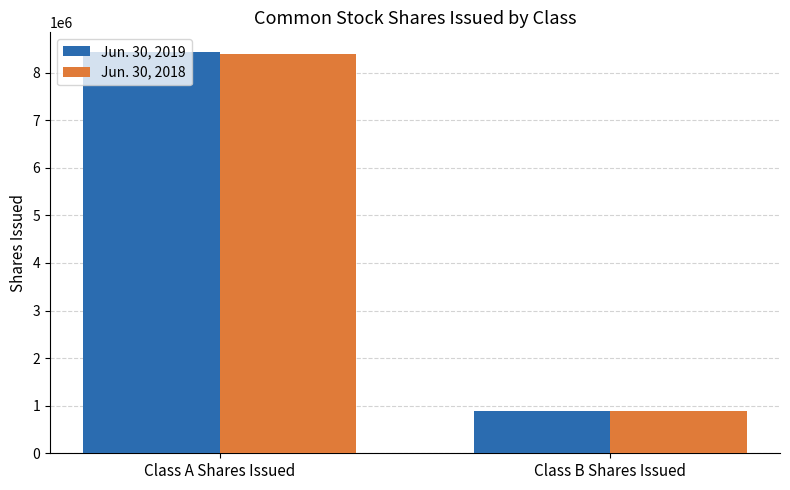

Is it true that Jun. 30, 2018 equals 881452 at Class B Shares Issued?

True